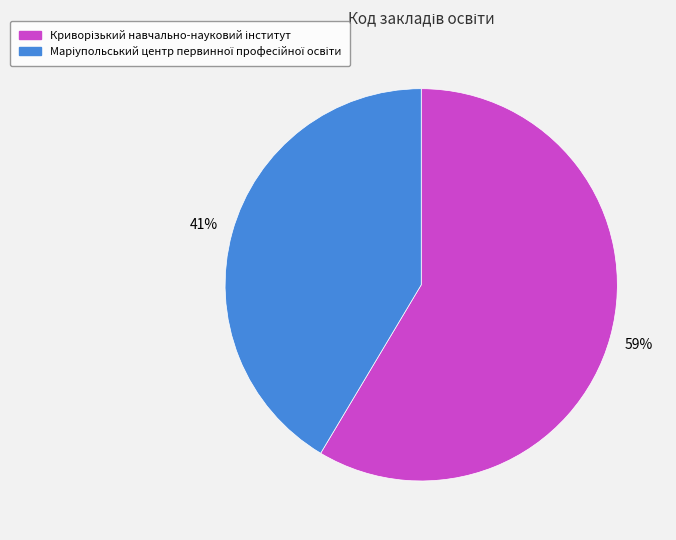

Is there a majority slice in this chart?

Yes